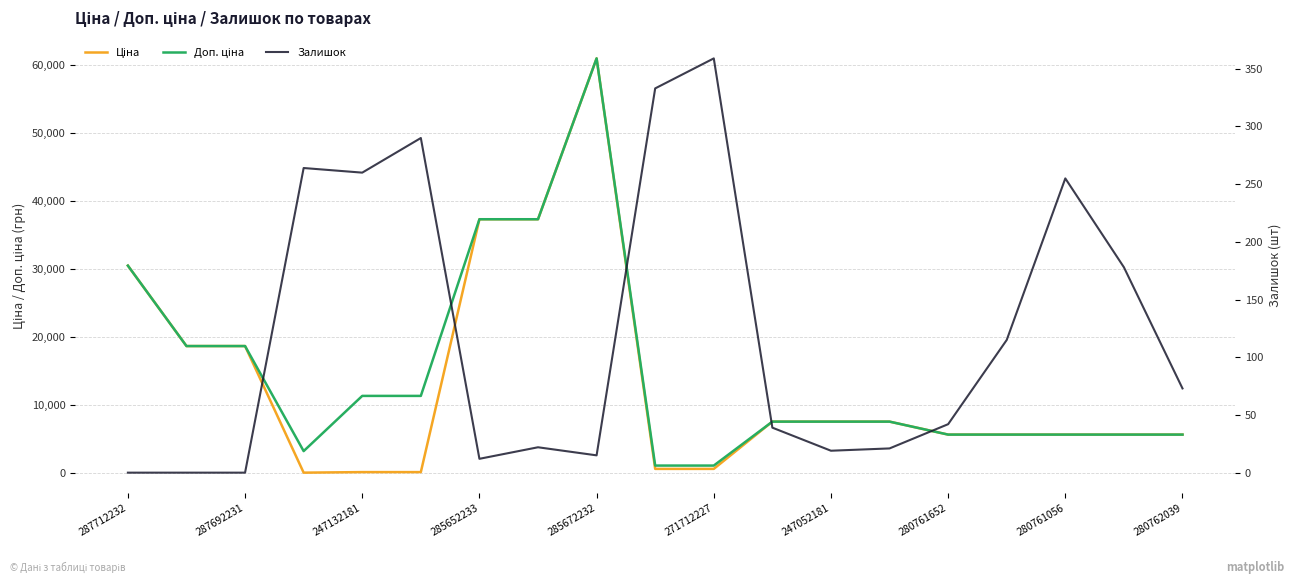

True or false: Доп. ціна has more than 2 interior local peaks.

False